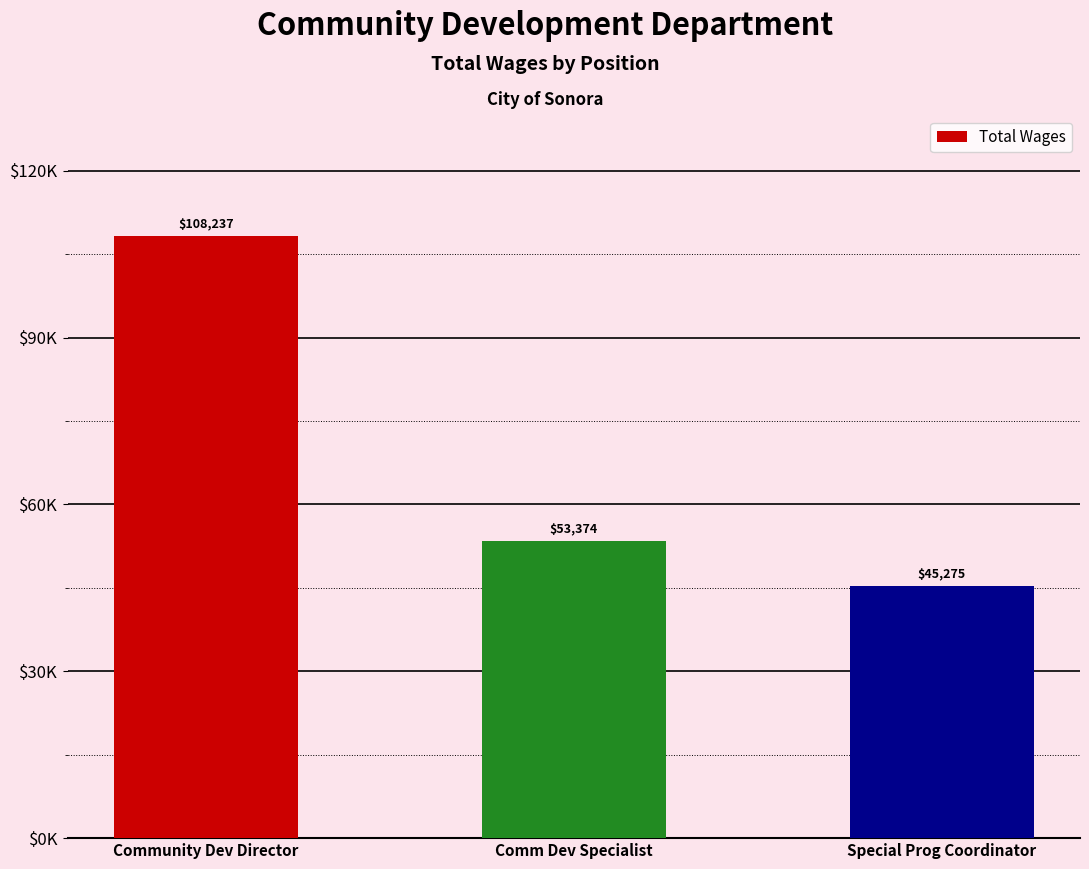

What is the average value?

68962